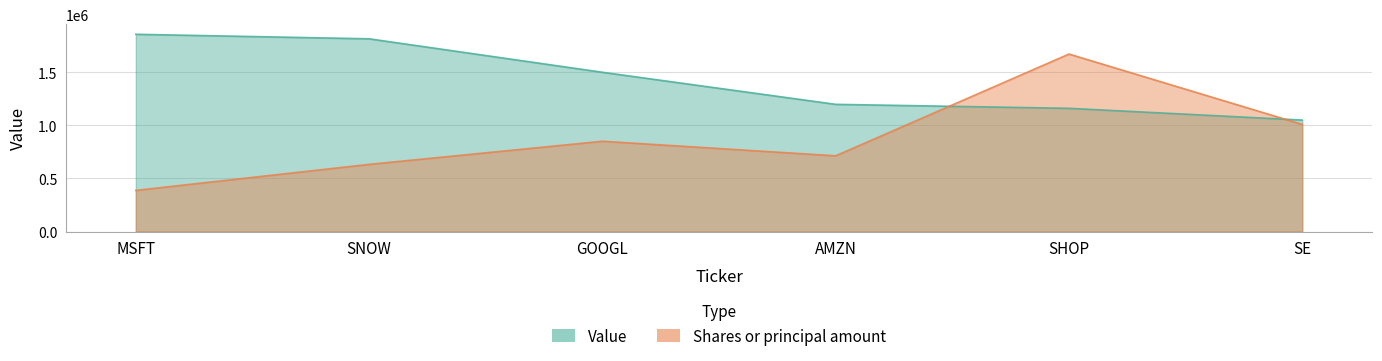

Where is Shares or principal amount nearest to the value 1029400?

SE